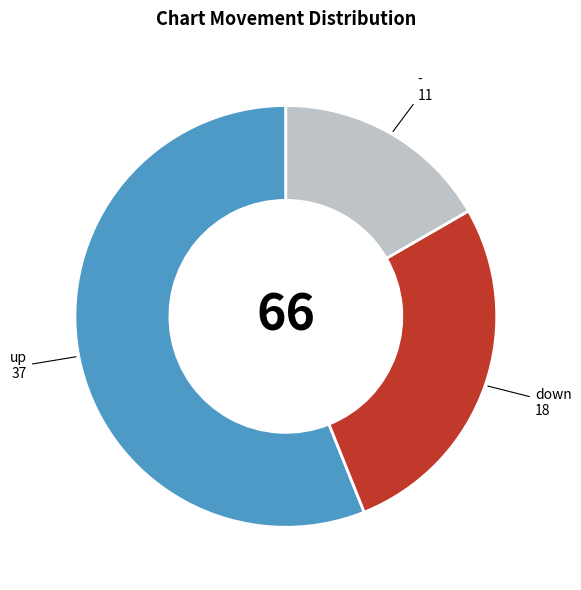

How many segments does this pie chart have?

3